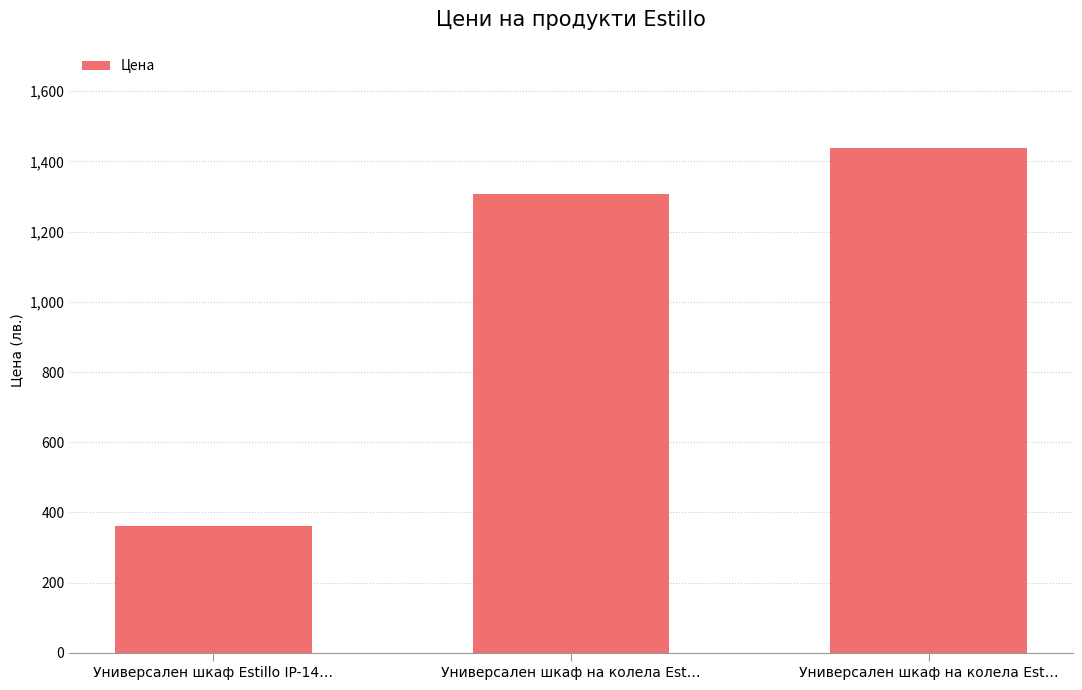

Reading left to right, transcribe all the data shown in this chart.

360.0	1306.8	1438.8